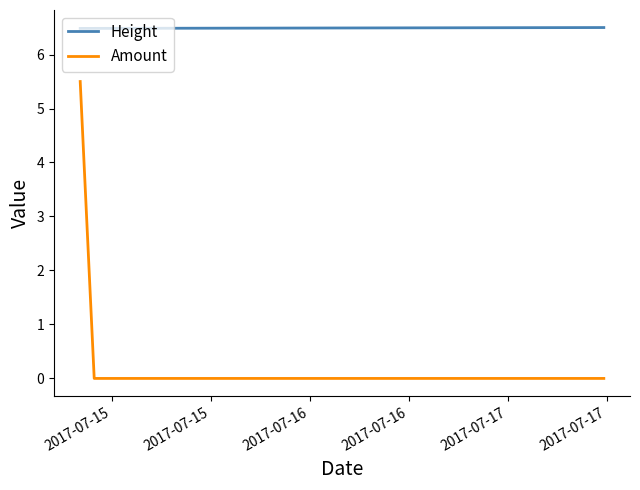

List the series in order of their peak value, lowest first.

Amount, Height